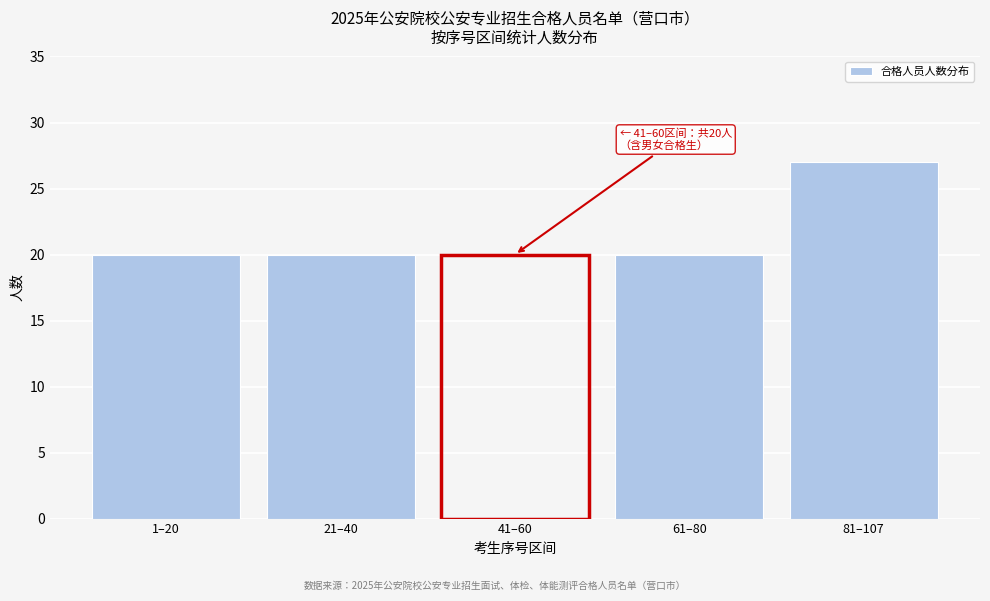

Reading right to left, transcribe all the data shown in this chart.

27	20	20	20	20